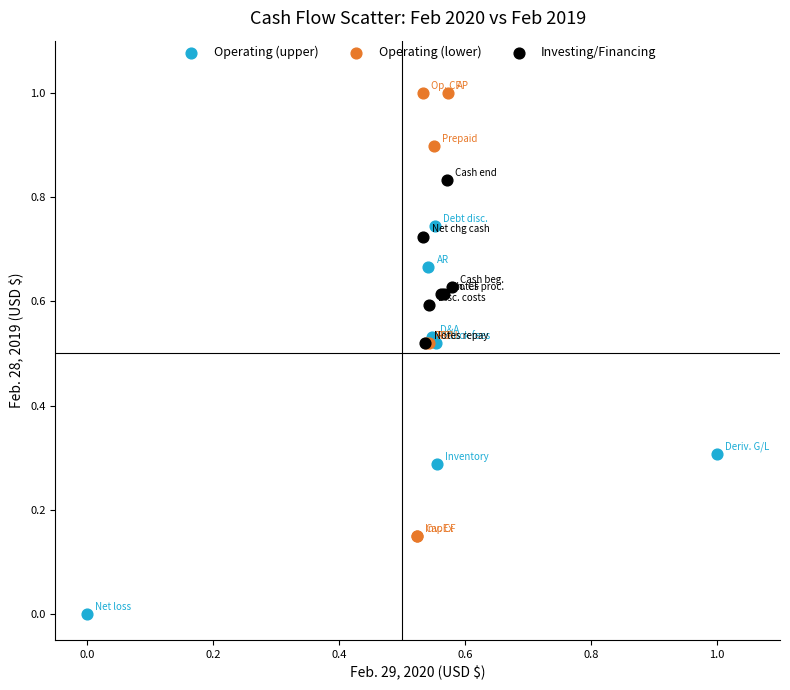

Which series reaches the maximum Y coordinate?

Operating (lower)